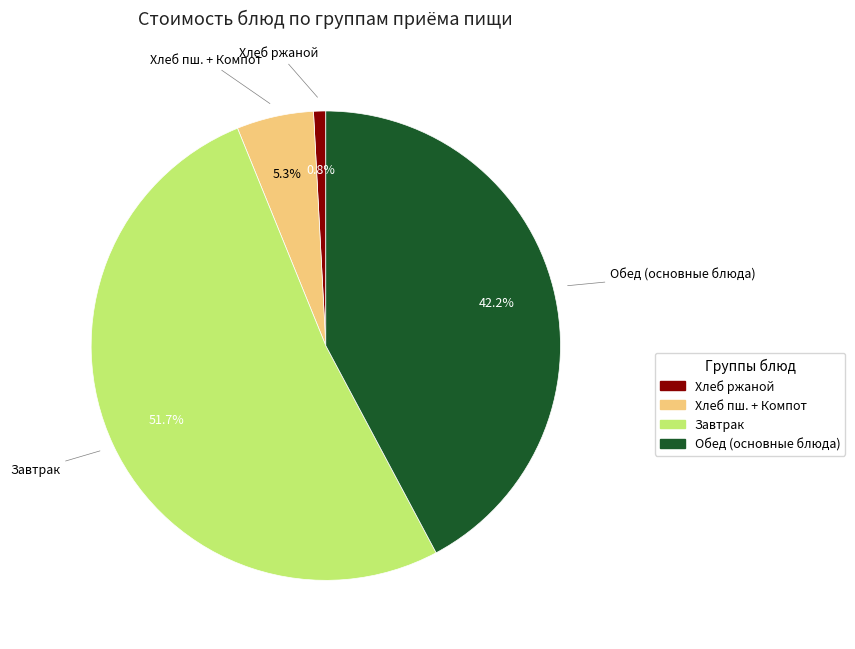

Does any single category account for the majority?

Yes